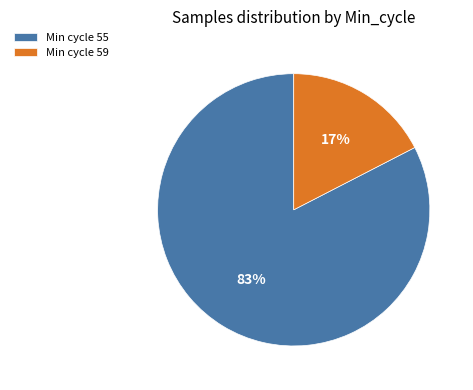

Is there a majority slice in this chart?

Yes